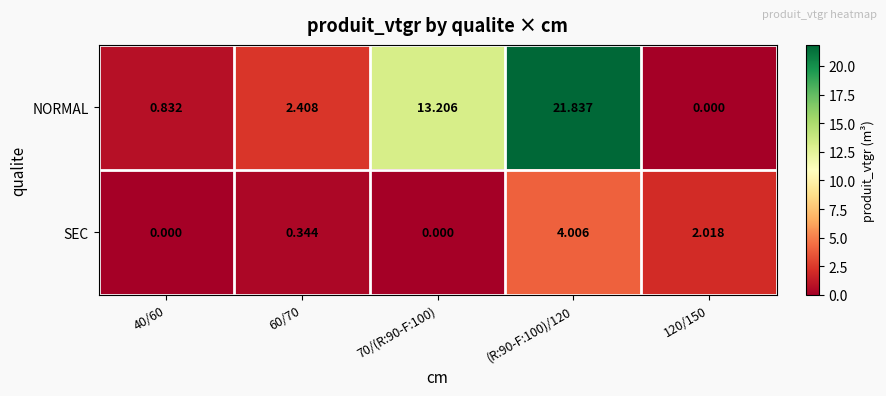

Is the value of SEC at (R:90-F:100)/120 greater than the value of NORMAL at 40/60?

Yes